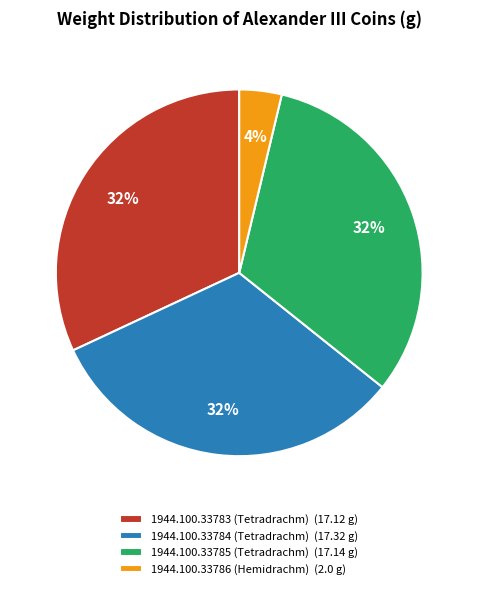

What percentage is the 1944.100.33786 (Hemidrachm) slice, to the nearest percent?

4%